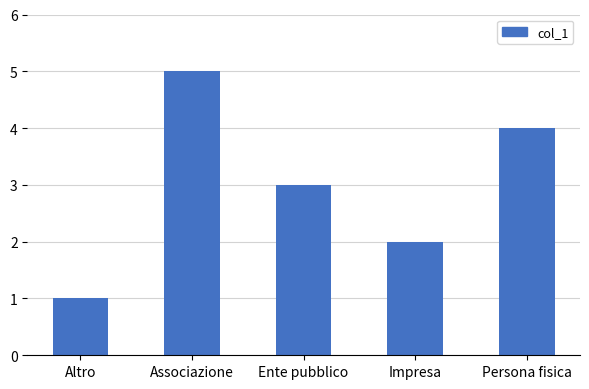

Between Associazione and Altro, which is larger?

Associazione